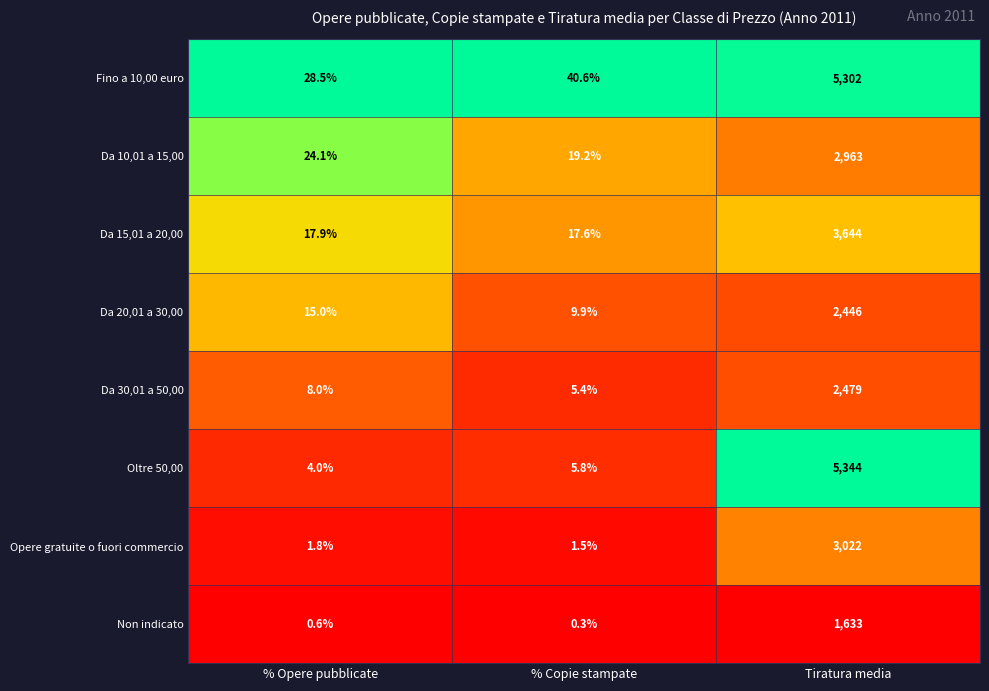

True or false: Opere gratuite o fuori commercio has a value of 0.6 at % Opere pubblicate.

False